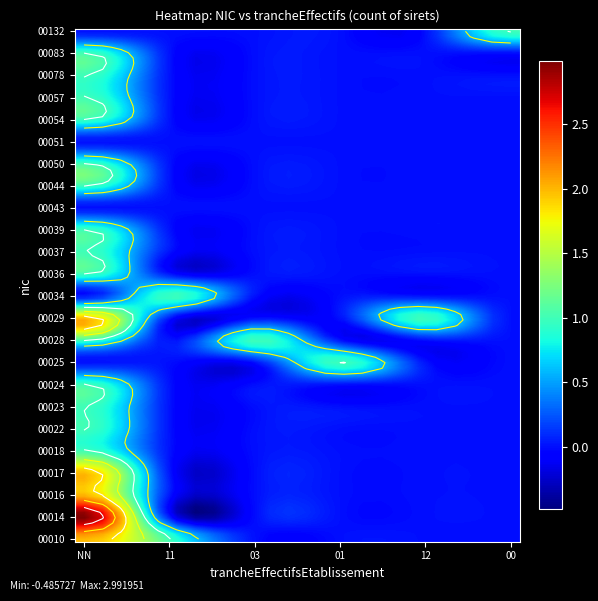

Reading left to right, transcribe all the data shown in this chart.

00010: NN=2	11=1	03=0	01=0	12=0	00=0
00014: NN=3	11=0	03=0	01=0	12=0	00=0
00016: NN=2	11=0	03=0	01=0	12=0	00=0
00017: NN=2	11=0	03=0	01=0	12=0	00=0
00018: NN=1	11=0	03=0	01=0	12=0	00=0
00022: NN=1	11=0	03=0	01=0	12=0	00=0
00023: NN=1	11=0	03=0	01=0	12=0	00=0
00024: NN=1	11=0	03=0	01=0	12=0	00=0
00025: NN=0	11=0	03=0	01=1	12=0	00=0
00028: NN=1	11=0	03=1	01=0	12=0	00=0
00029: NN=2	11=0	03=0	01=0	12=1	00=0
00034: NN=0	11=1	03=0	01=0	12=0	00=0
00036: NN=1	11=0	03=0	01=0	12=0	00=0
00037: NN=1	11=0	03=0	01=0	12=0	00=0
00039: NN=1	11=0	03=0	01=0	12=0	00=0
00043: NN=0	11=0	03=0	01=0	12=0	00=0
00044: NN=1	11=0	03=0	01=0	12=0	00=0
00050: NN=1	11=0	03=0	01=0	12=0	00=0
00051: NN=0	11=0	03=0	01=0	12=0	00=0
00054: NN=1	11=0	03=0	01=0	12=0	00=0
00057: NN=1	11=0	03=0	01=0	12=0	00=0
00078: NN=1	11=0	03=0	01=0	12=0	00=0
00083: NN=1	11=0	03=0	01=0	12=0	00=0
00132: NN=0	11=0	03=0	01=0	12=0	00=1